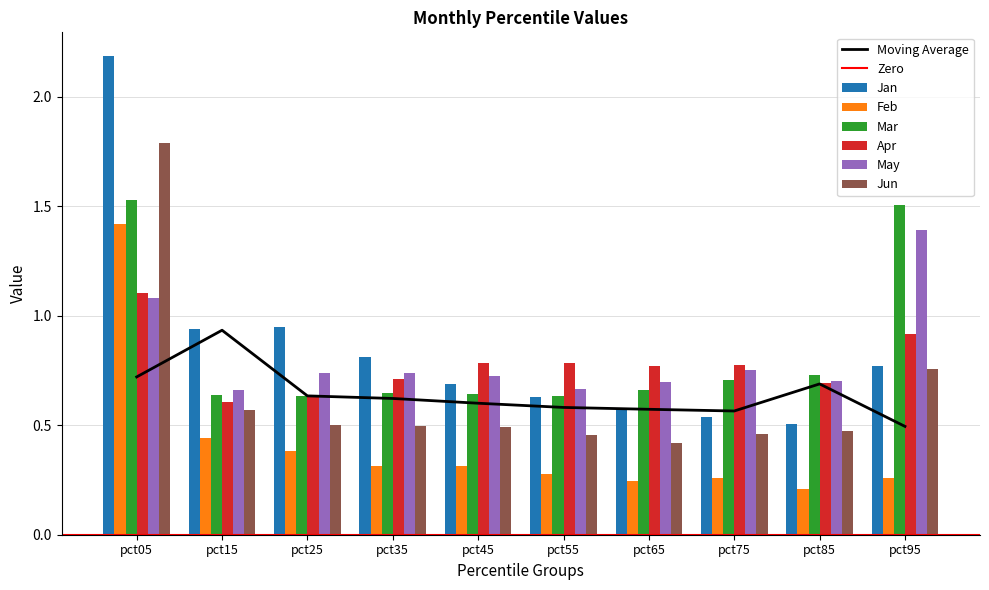

List the series in order of their peak value, lowest first.

Apr, May, Feb, Mar, Jun, Jan